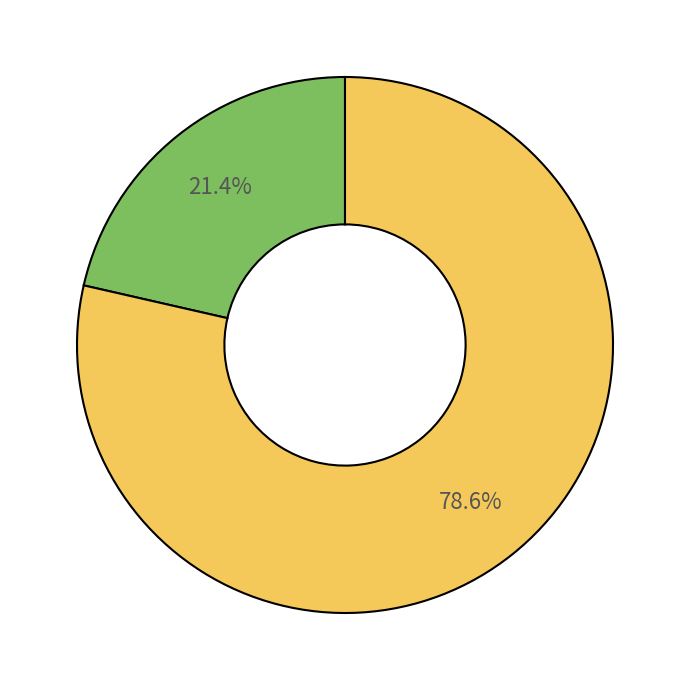

Is there a majority slice in this chart?

Yes